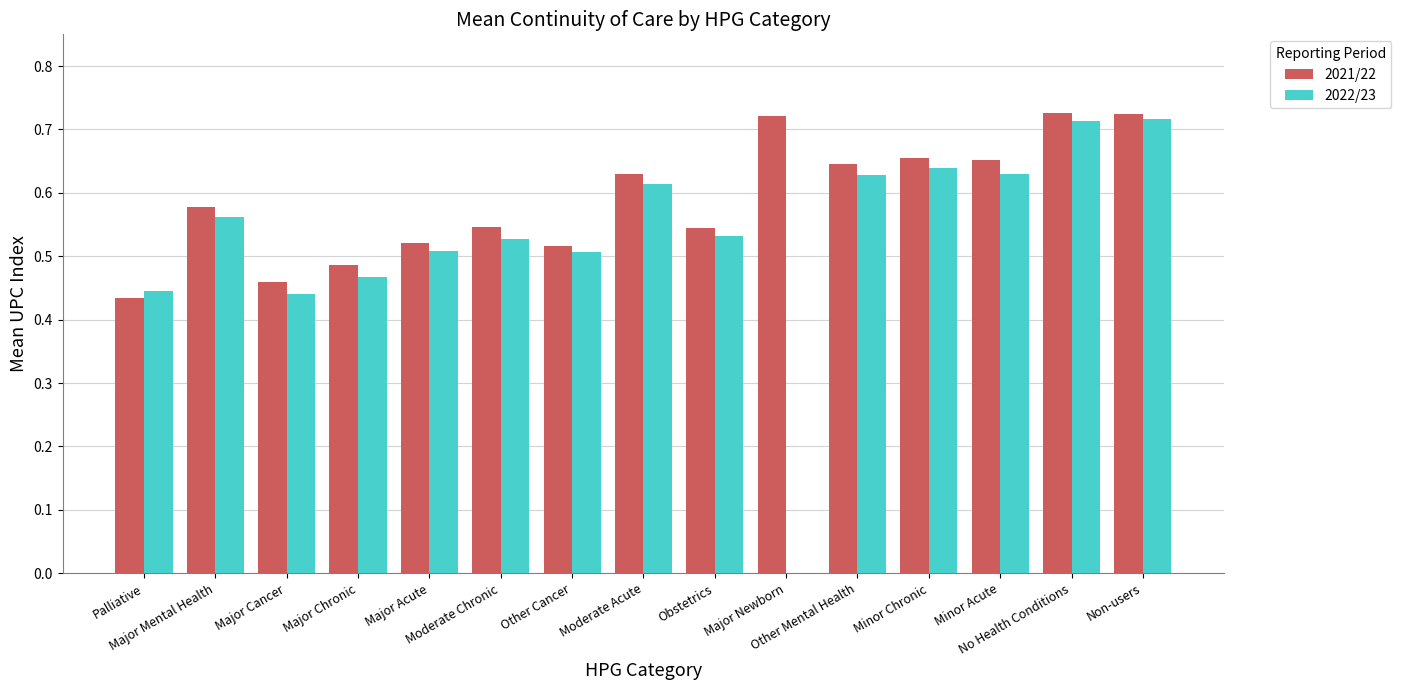

What is the difference between the maximum and second lowest values in the 2022/23 series?

0.3